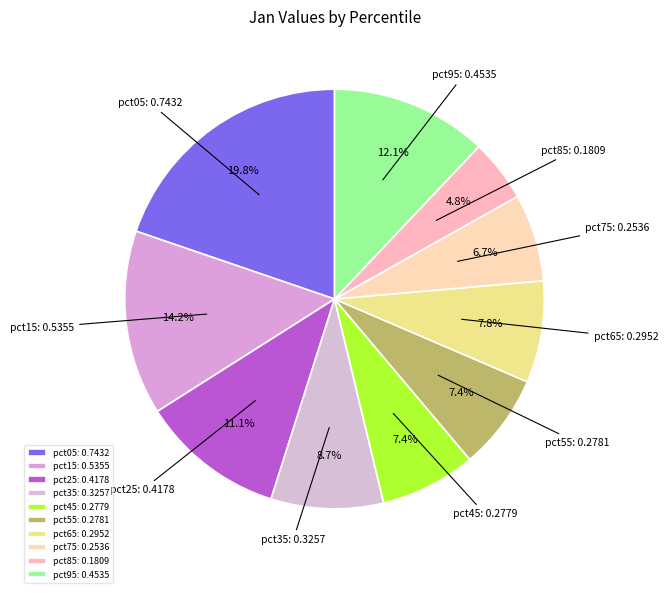

Which category has the biggest portion of the pie?

pct05